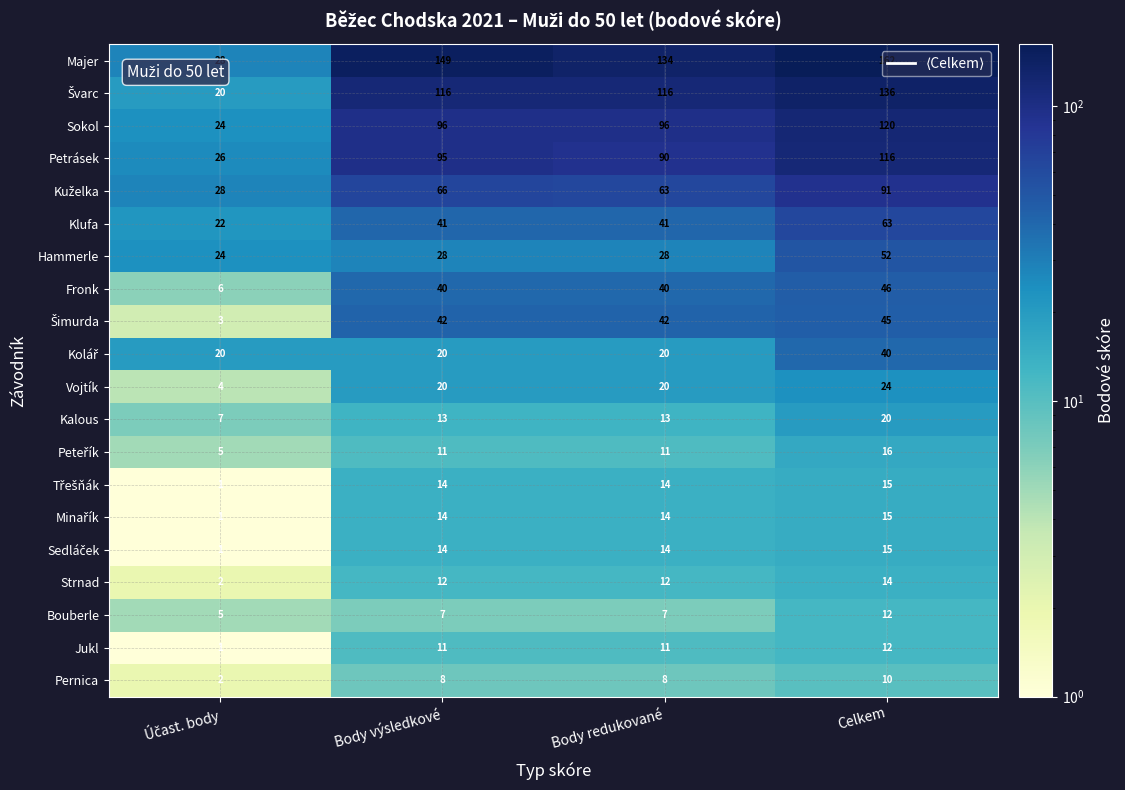

Where is Petrásek nearest to the value 71?

Body redukované